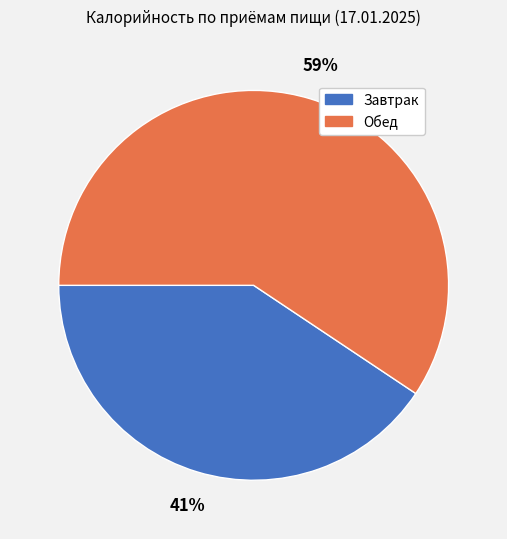

The Обед slice represents 59% of the pie. True or false?

True